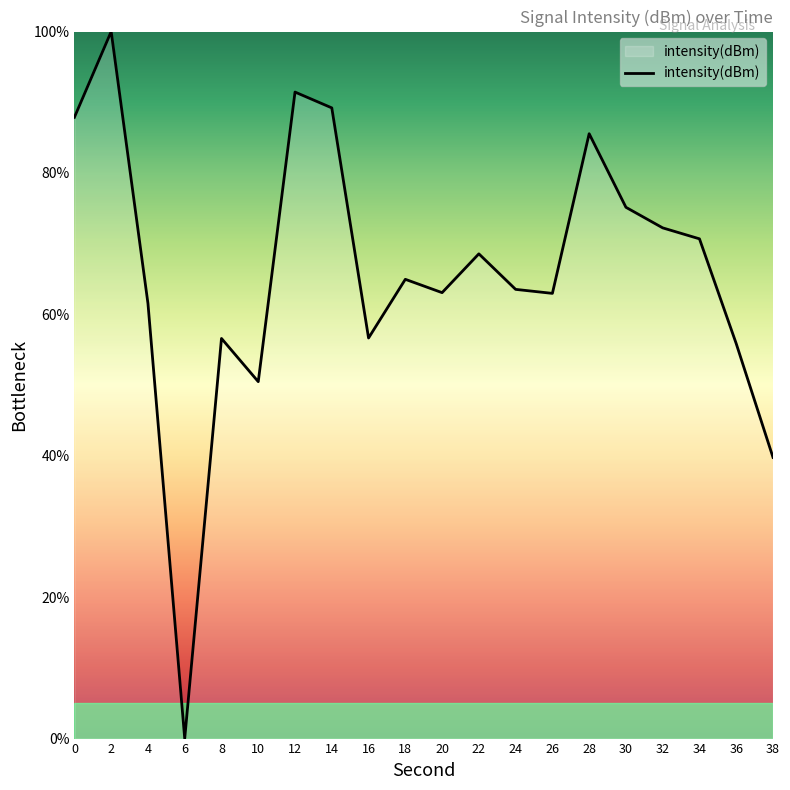

At which category does the chart reach its minimum across all series?

6